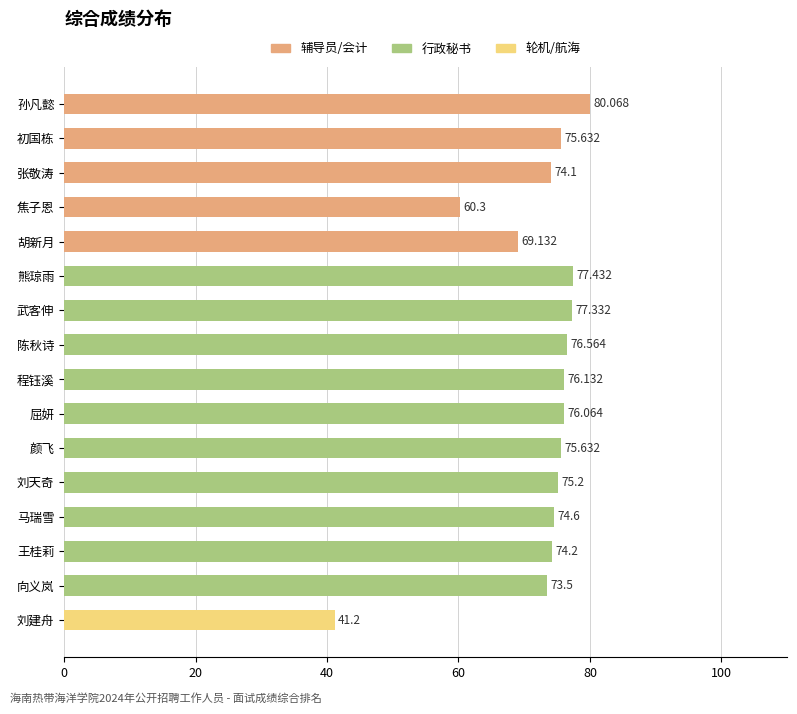

What is the label of the 7th bar from the bottom?

屈妍